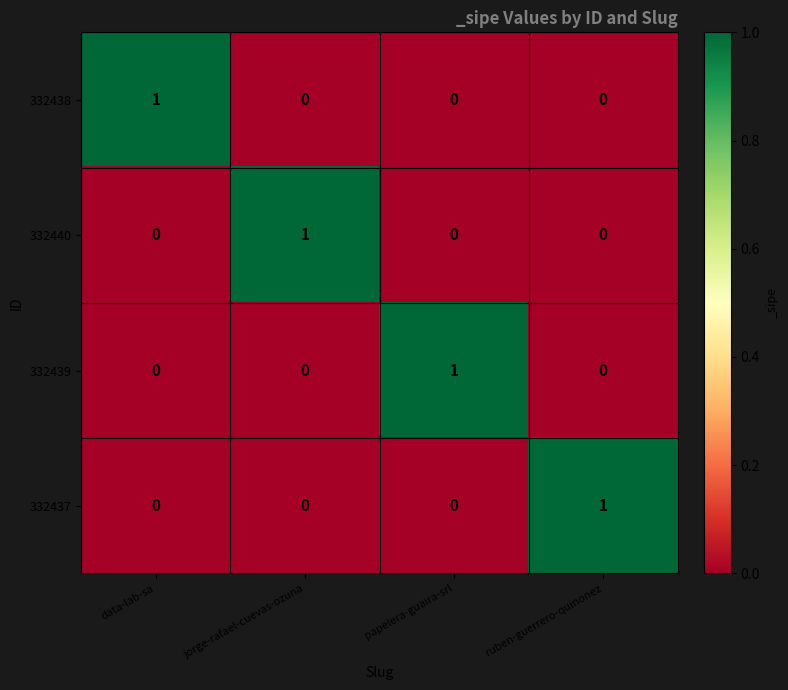

Which category has the highest value in the 332440 series?

jorge-rafael-cuevas-ozuna